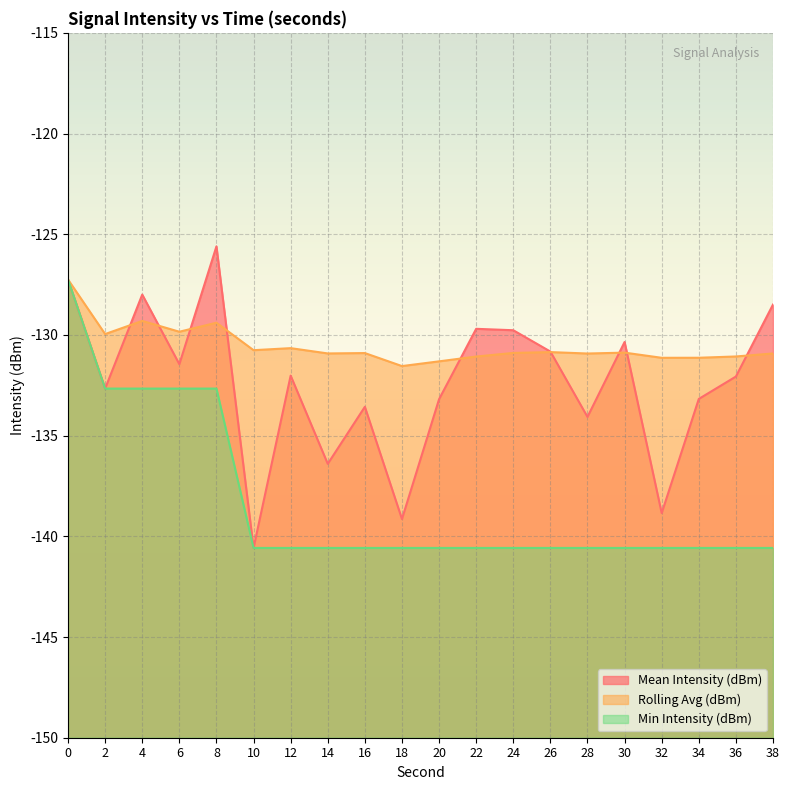

Which series has the largest total across all categories?

Rolling Avg (dBm)